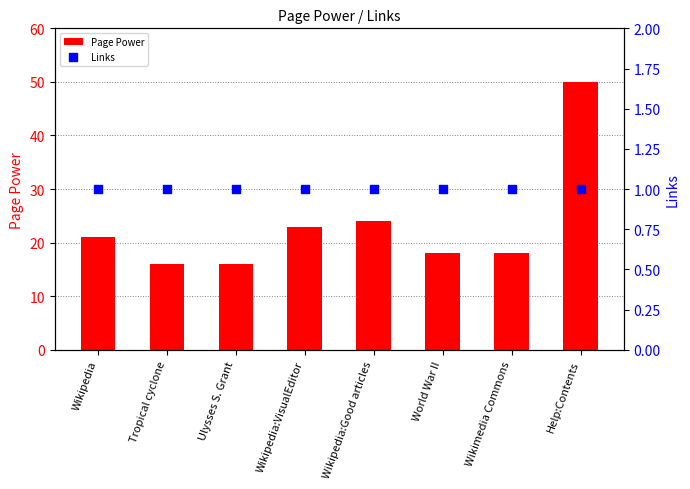

What is the total value across all series at Tropical cyclone?

17